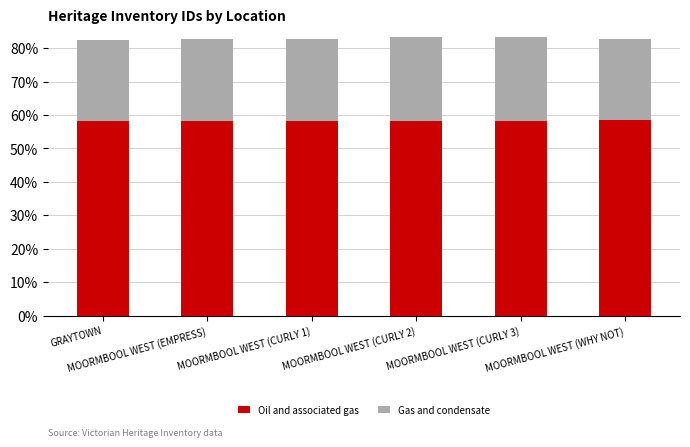

Does the chart contain any negative values?

No